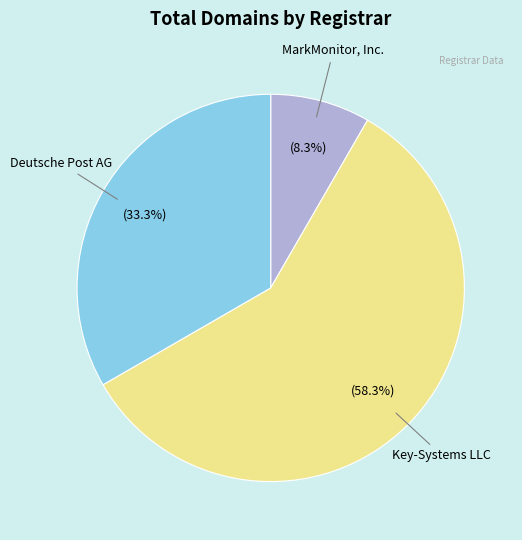

Is there any slice that represents more than half of the pie?

Yes